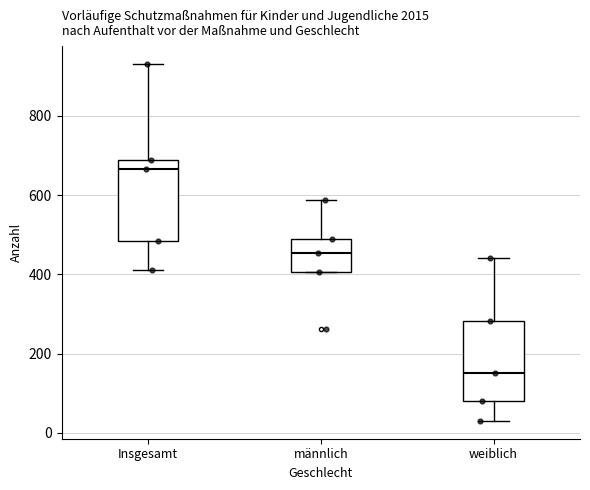

Reading left to right, read every box against the y-axis: the position of its median line, the range the box covers, and the ends of its whiskers. The values are not printed on the chart, so give them approximately, as read against the axis.

Insgesamt: median 660, box 480 to 680, whiskers 420 to 940
männlich: median 460, box 400 to 480, whiskers 400 to 580
weiblich: median 160, box 80 to 280, whiskers 40 to 440